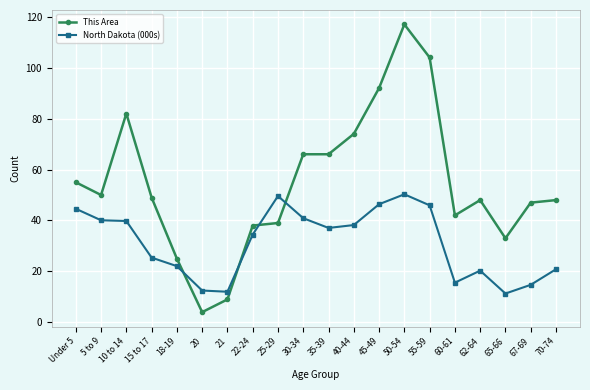

Count the number of data series in this chart.

2